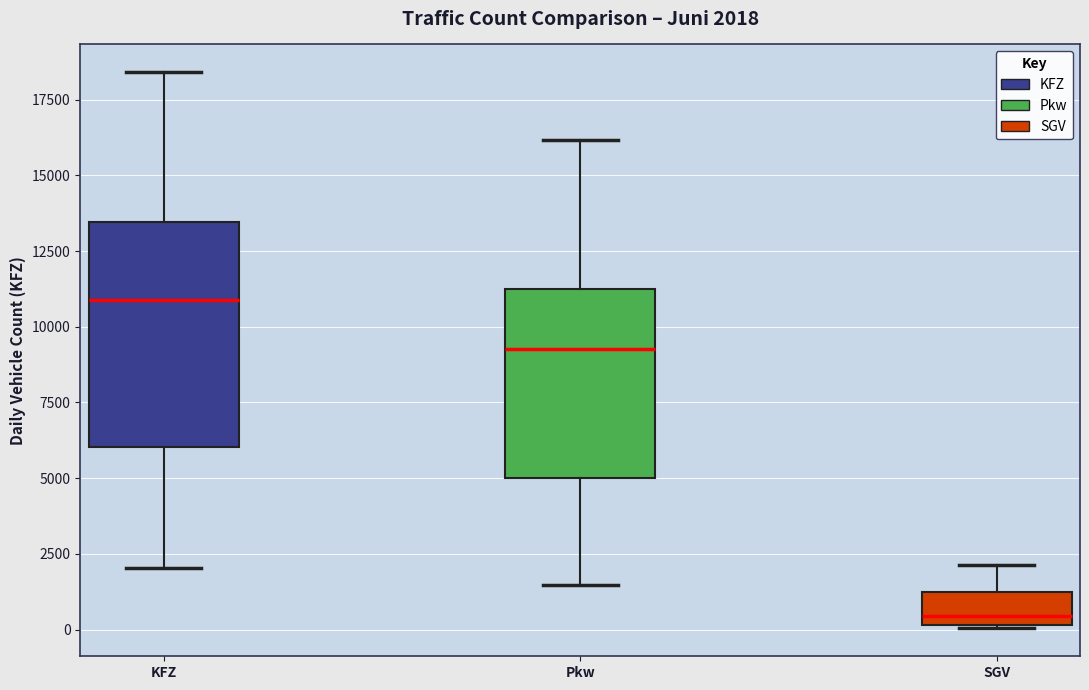

Which box has the lowest median line?

SGV